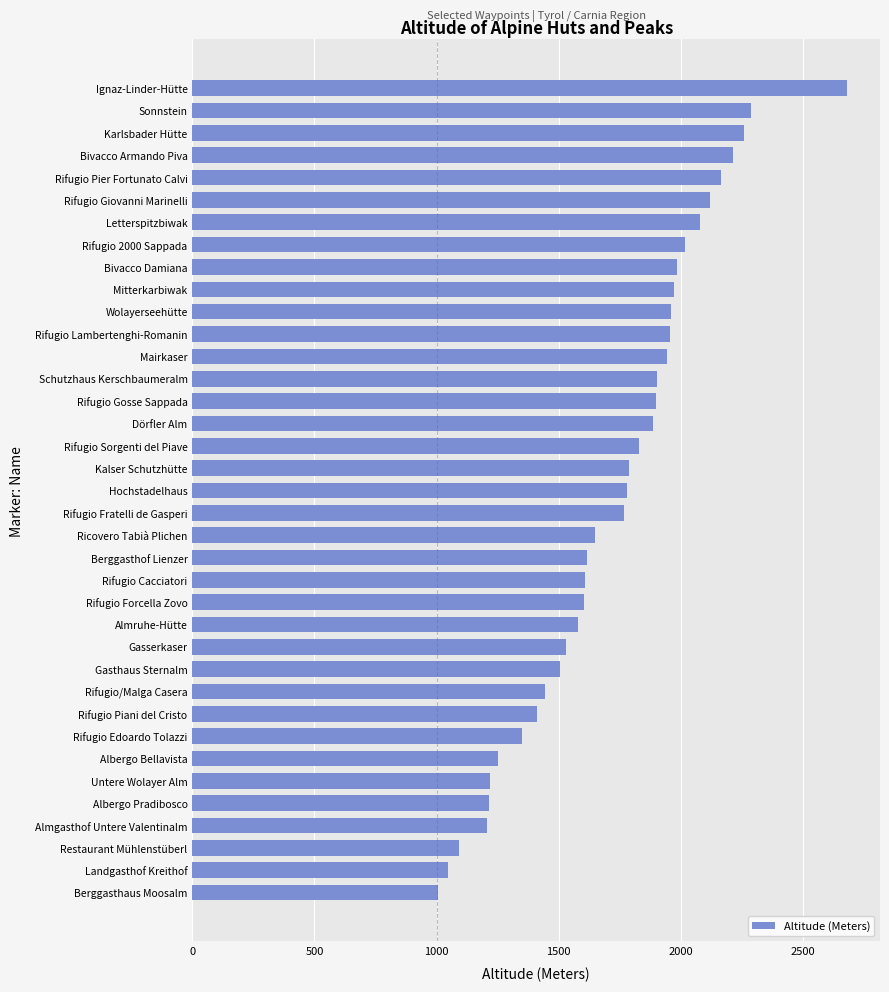

What is the difference between the second highest and minimum values?

1284